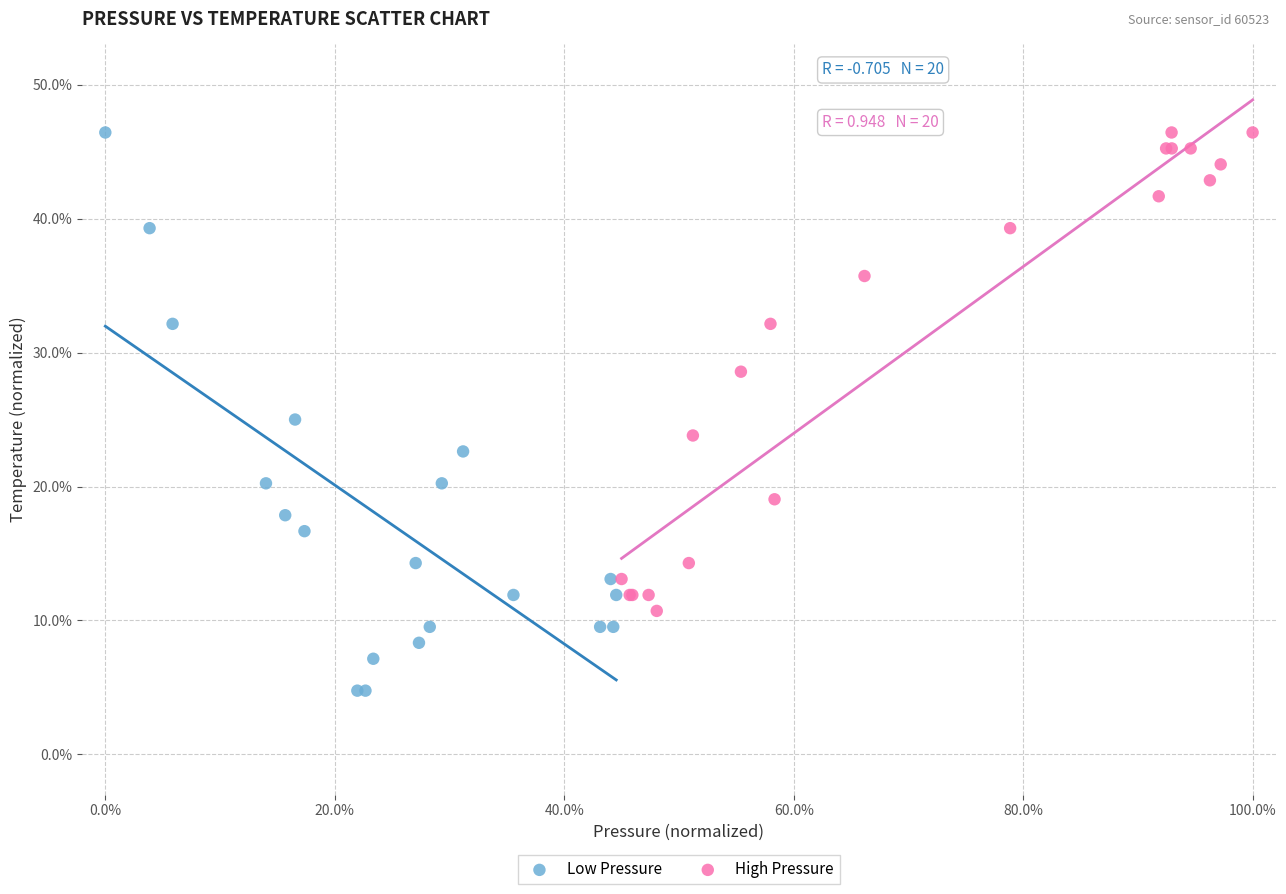

Which series has the largest Y range (max minus min)?

Low Pressure